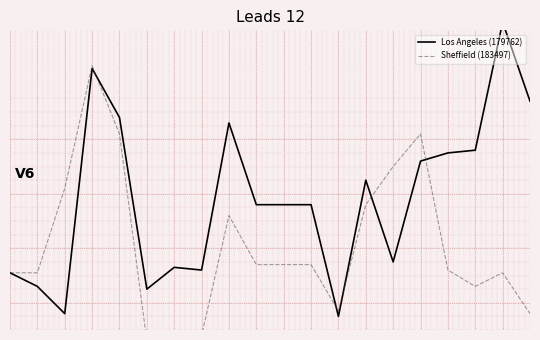

What is the average value of the Los Angeles (179762) series?

58